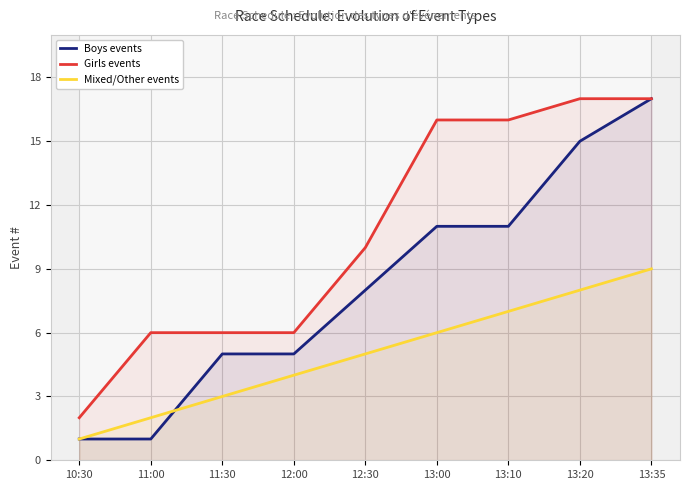

After their last crossing, which series has the higher values: Mixed/Other events or Boys events?

Boys events